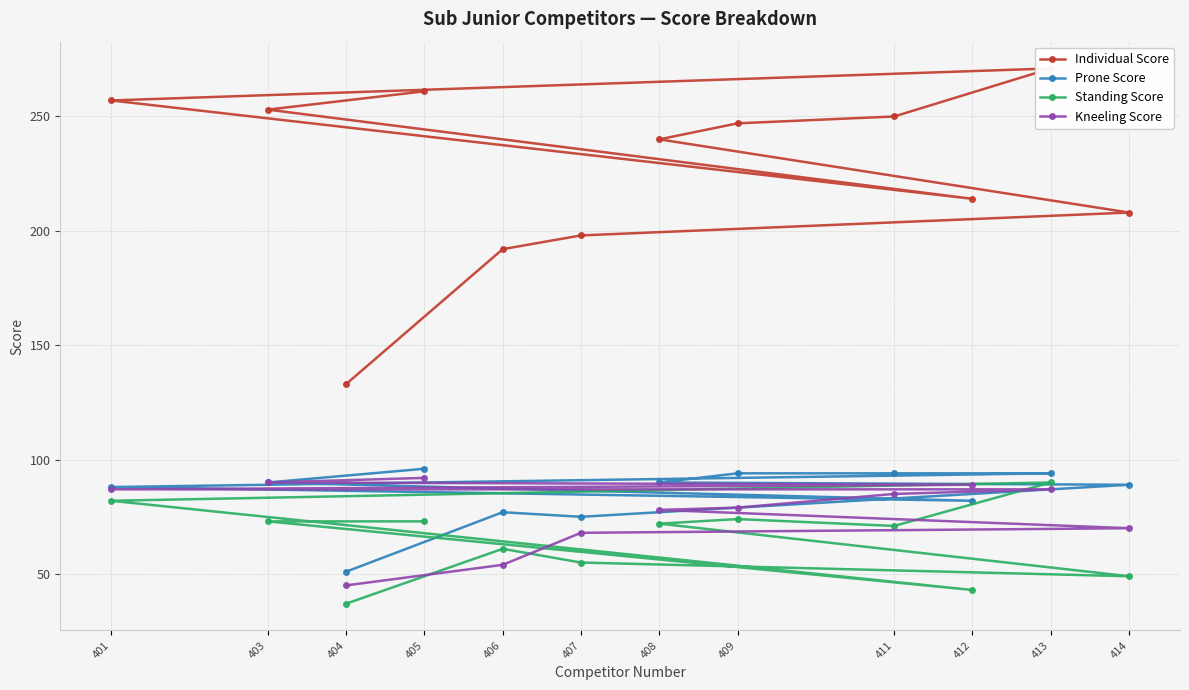

Is it true that Prone Score equals 30 at 406?

False